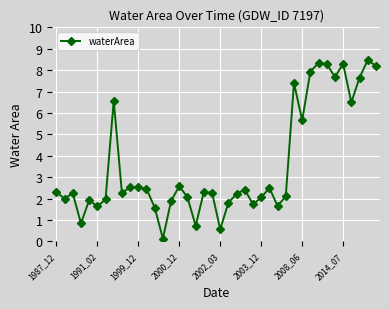

What is the minimum value shown in the chart?

0.1